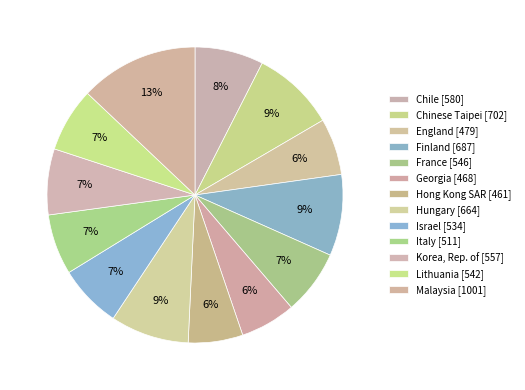

What is the largest slice in the pie chart?

Malaysia